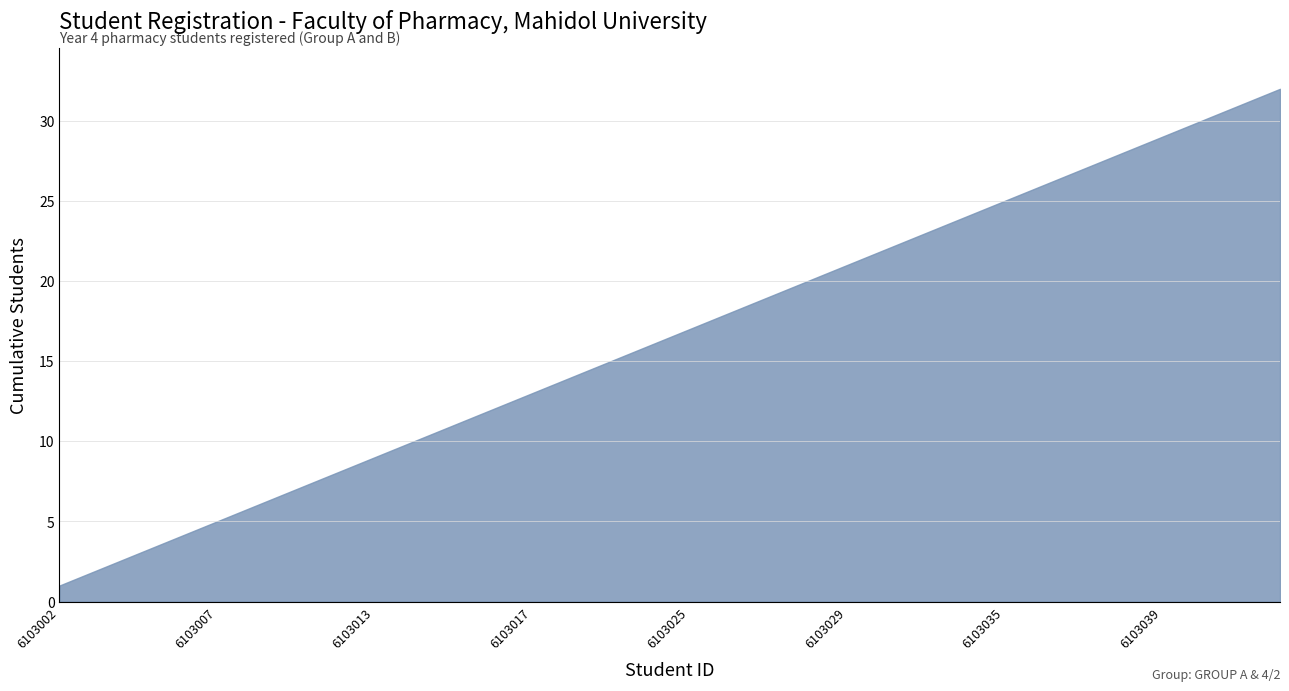

What is the greatest value displayed?

32